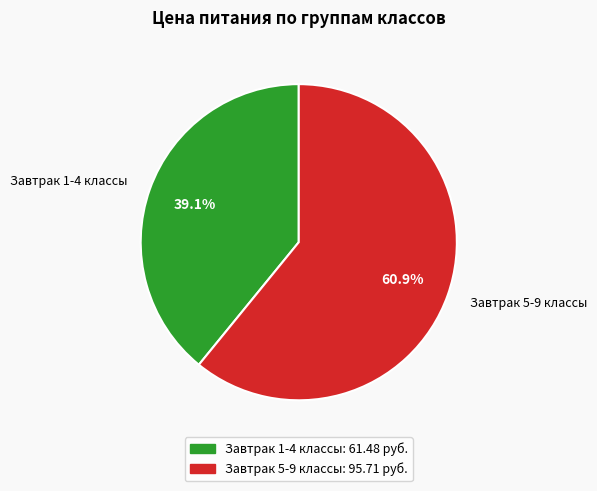

To the nearest percent, what is the difference between the largest and smallest slice percentages?

22%